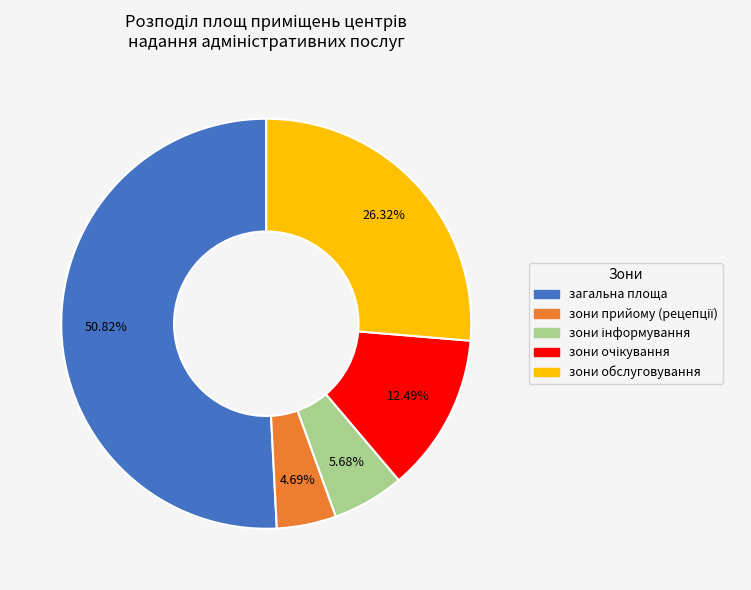

Is there any slice that represents more than half of the pie?

Yes